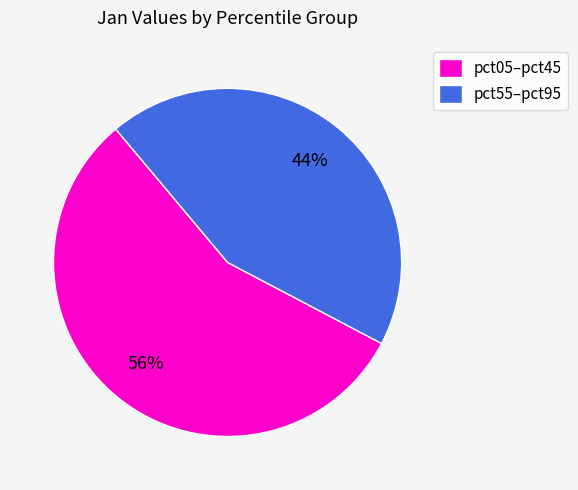

To the nearest percent, what is the difference between the pct05–pct45 and pct55–pct95 slice percentages?

12%